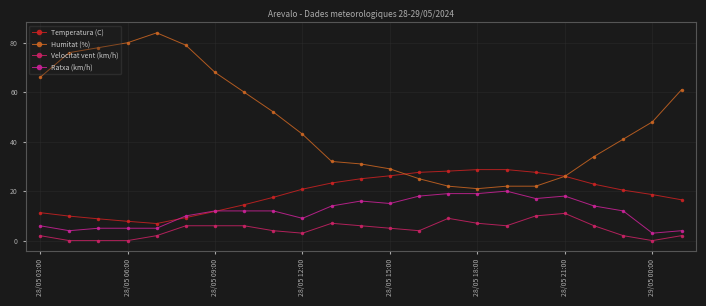

True or false: Velocitat vent (km/h) and Humitat (%) cross at least once.

False